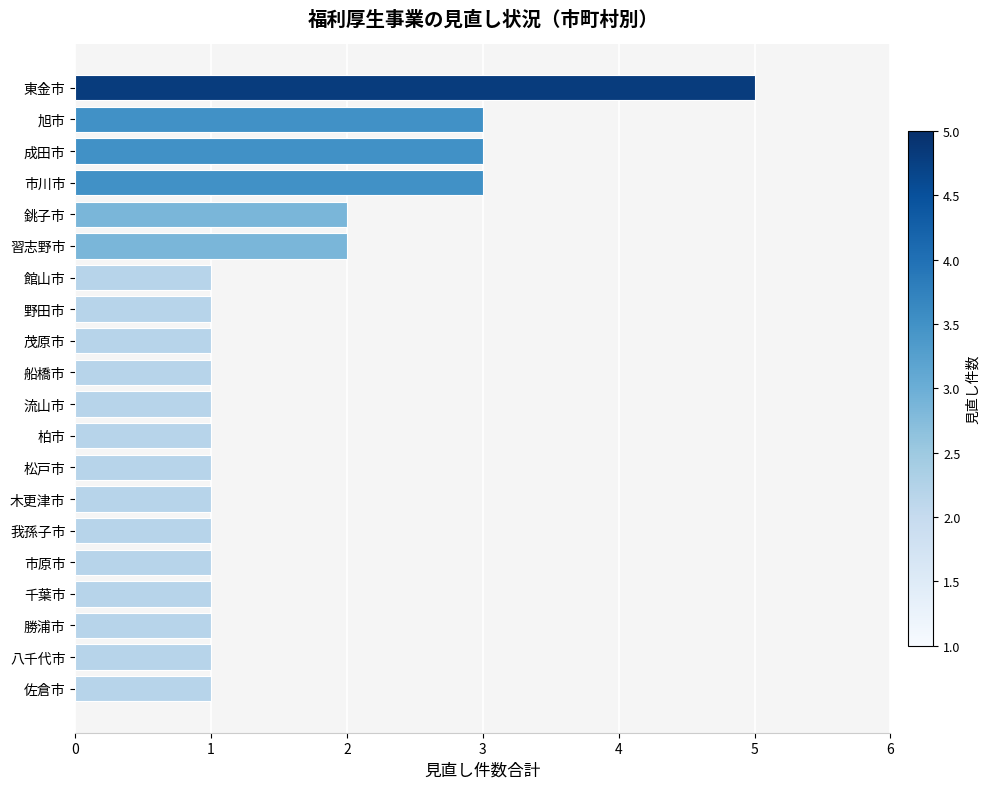

How many series are shown in this chart?

1